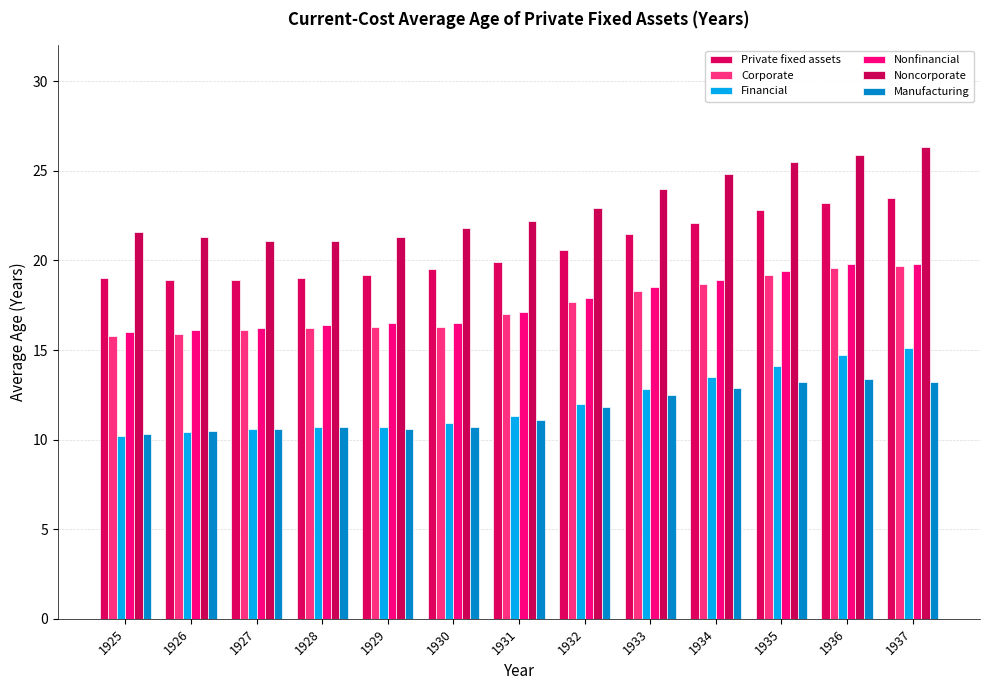

Where is Private fixed assets nearest to the value 21?

1932